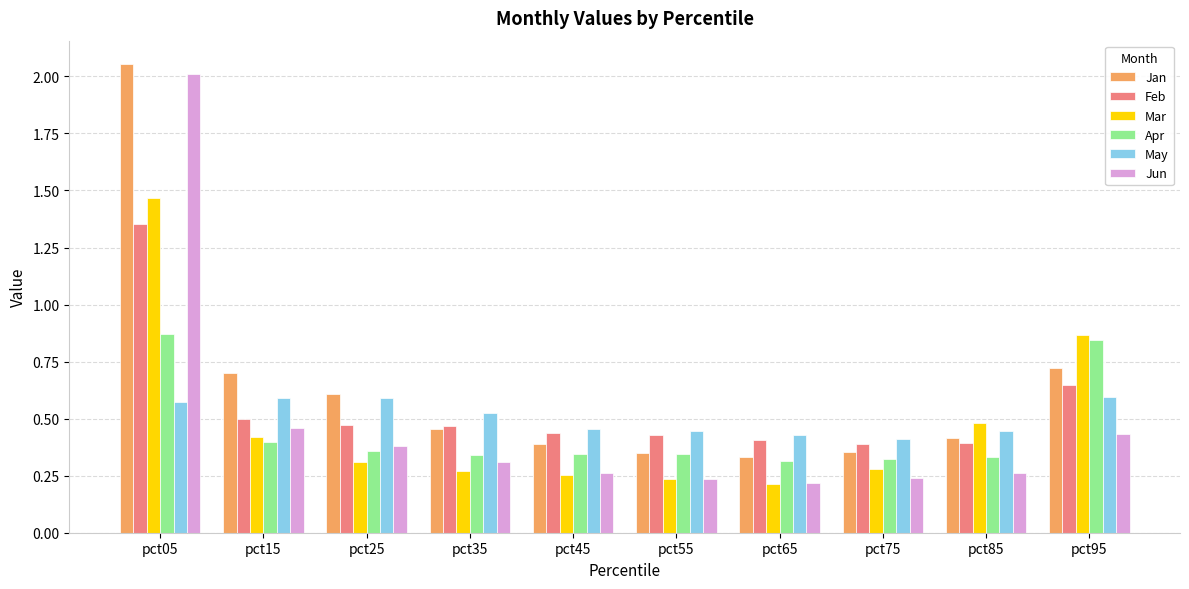

True or false: Mar has a value of 0.3 at pct25.

True